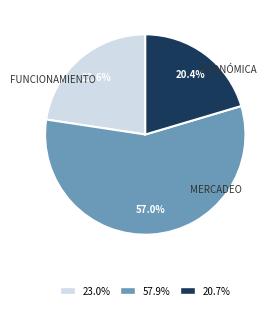

What is the largest slice in the pie chart?

57.9%